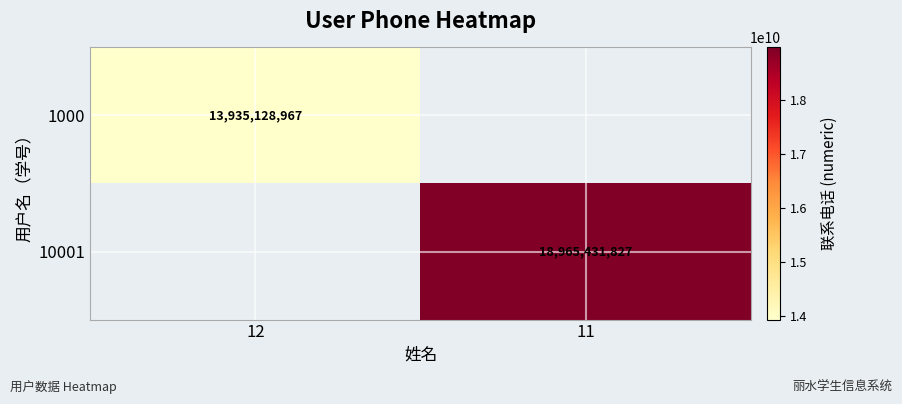

Is it true that 10001 equals 10452321212 at 11?

False